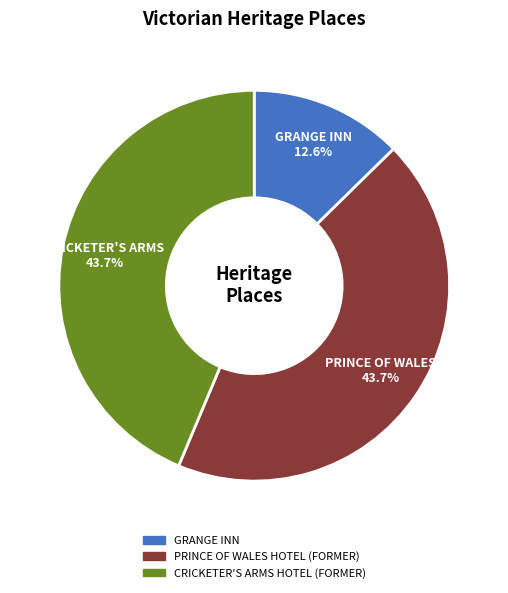

What is the ratio of the value at CRICKETER'S ARMS HOTEL (FORMER) to the value at GRANGE INN?

3.5